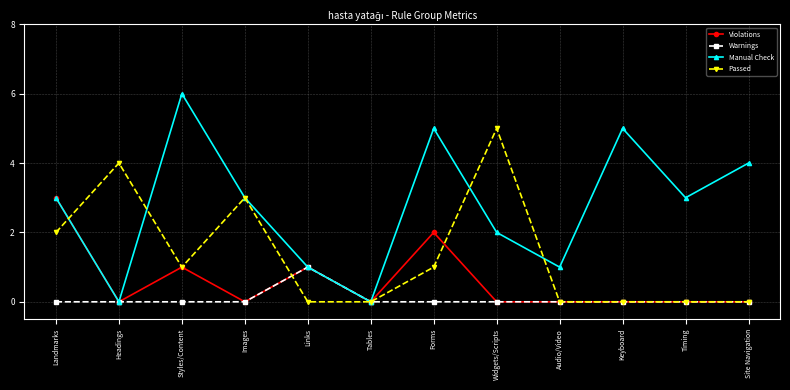

Which series has the largest range (max minus min)?

Manual Check